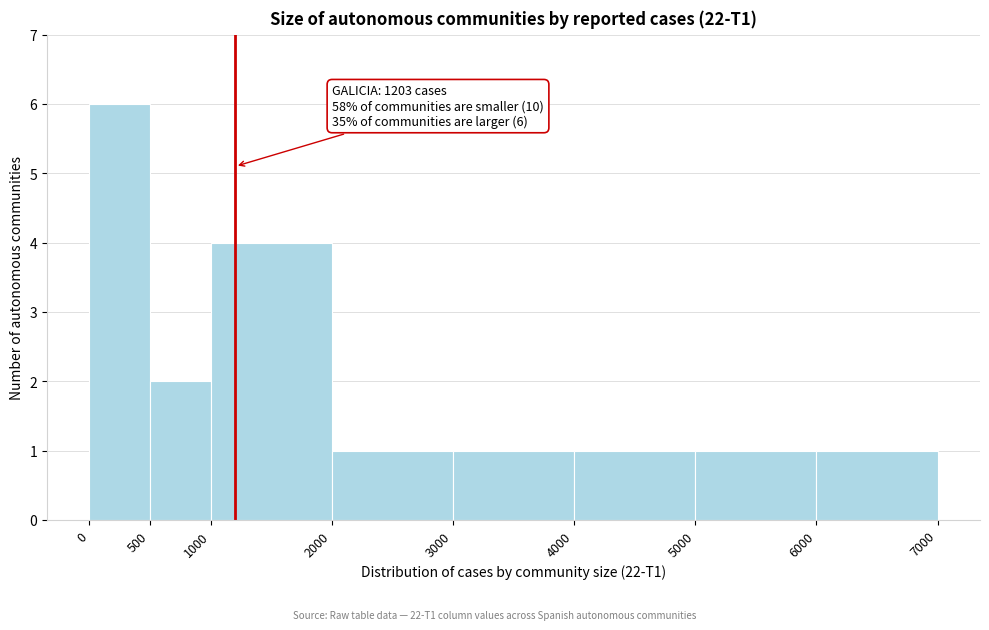

Over which range of the x-axis is the bar tallest?

0 to 500